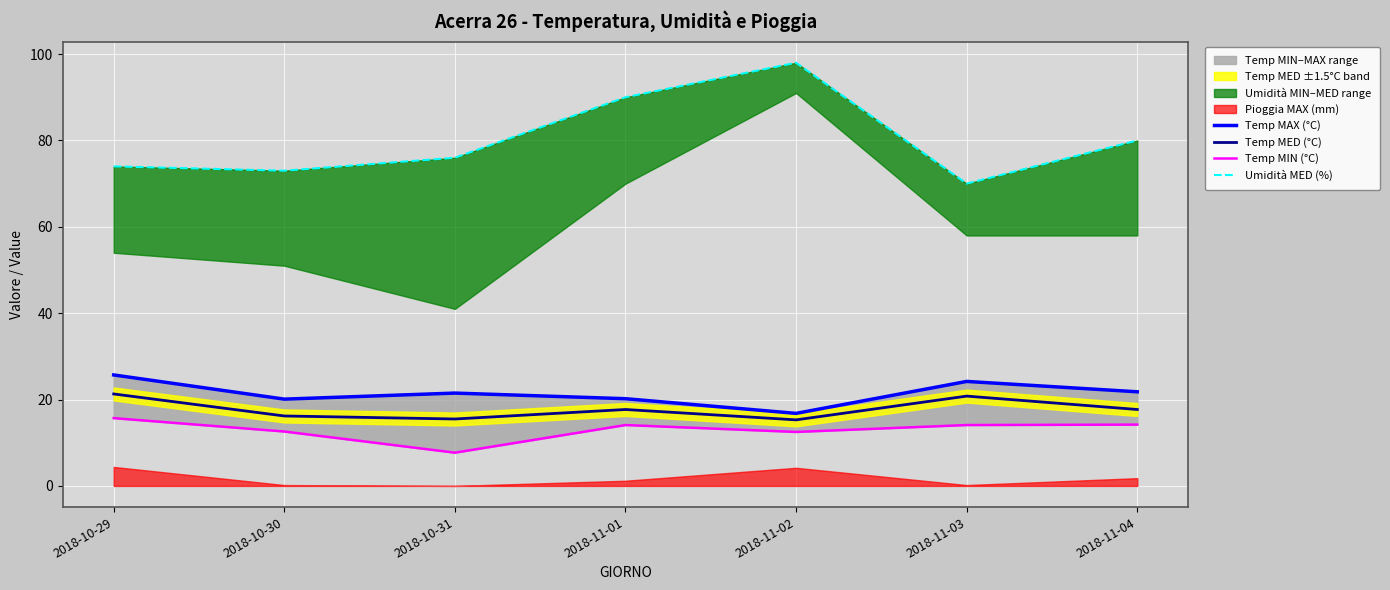

What is the sum of all Temp MIN (°C) values?

90.9